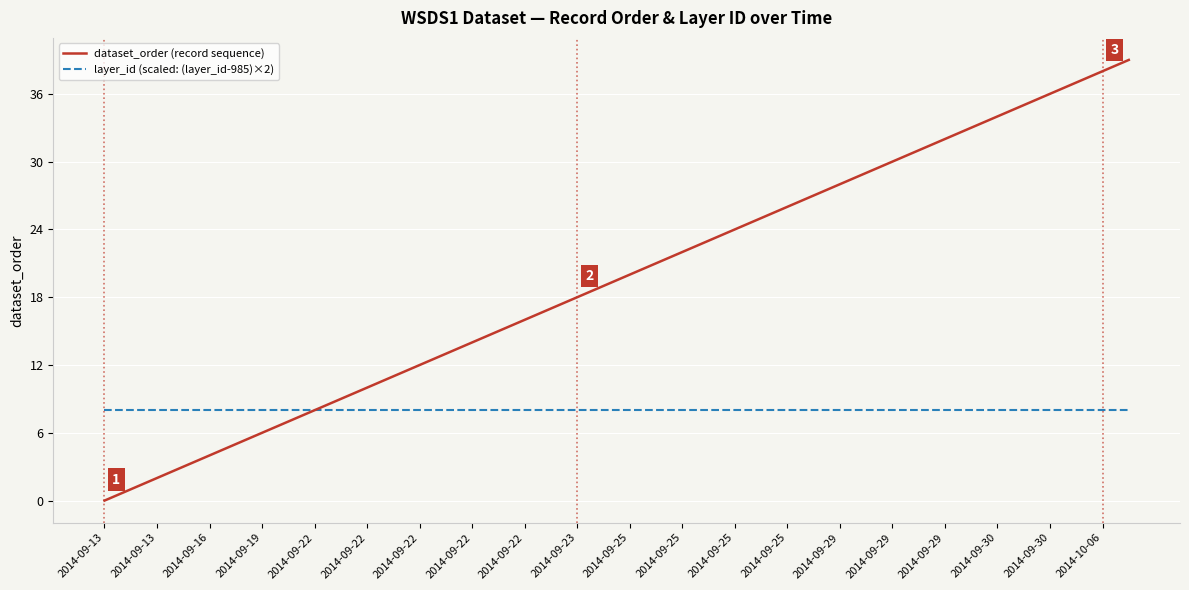

Which series has the largest range (max minus min)?

dataset_order (record sequence)